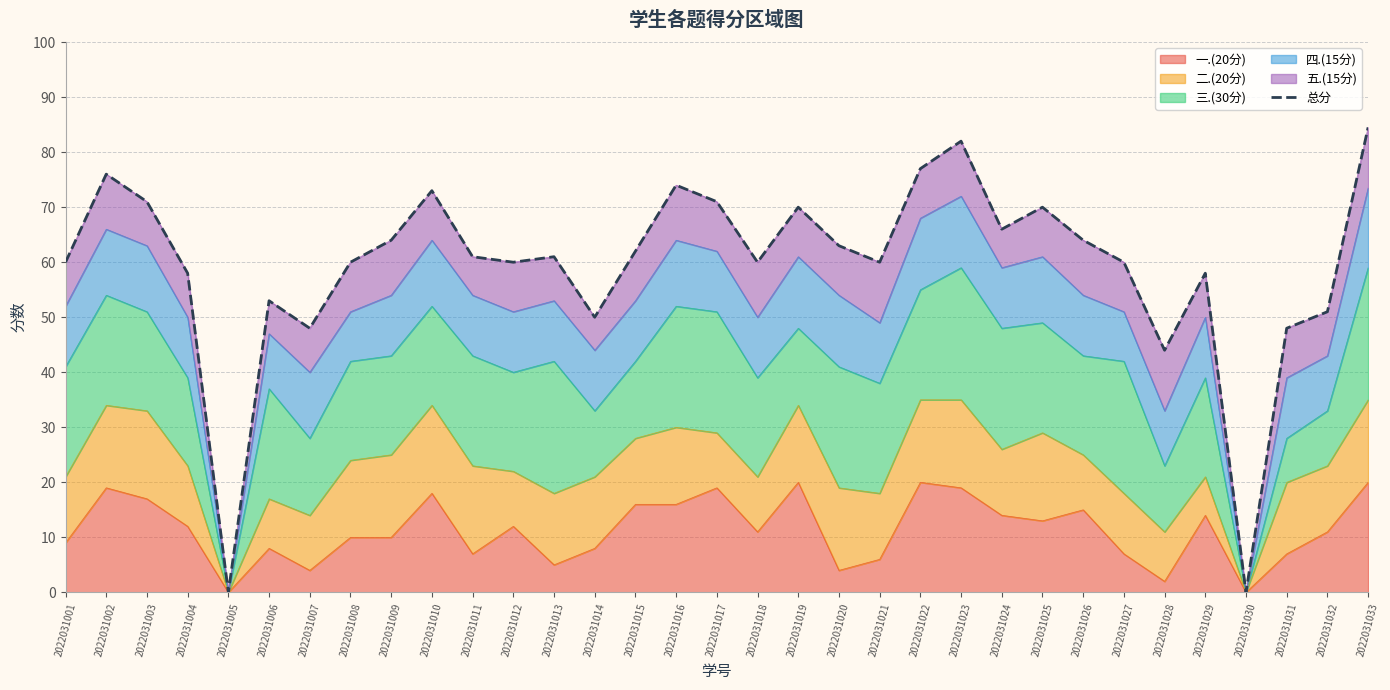

Rank the categories by value from lowest to highest.

2022031005, 2022031030, 2022031028, 2022031007, 2022031031, 2022031014, 2022031032, 2022031006, 2022031004, 2022031029, 2022031001, 2022031008, 2022031012, 2022031018, 2022031021, 2022031027, 2022031011, 2022031013, 2022031015, 2022031020, 2022031009, 2022031026, 2022031024, 2022031019, 2022031025, 2022031003, 2022031017, 2022031010, 2022031016, 2022031002, 2022031022, 2022031023, 2022031033